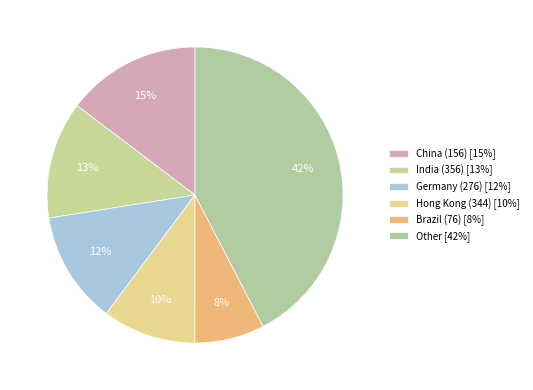

Does any single category account for the majority?

No